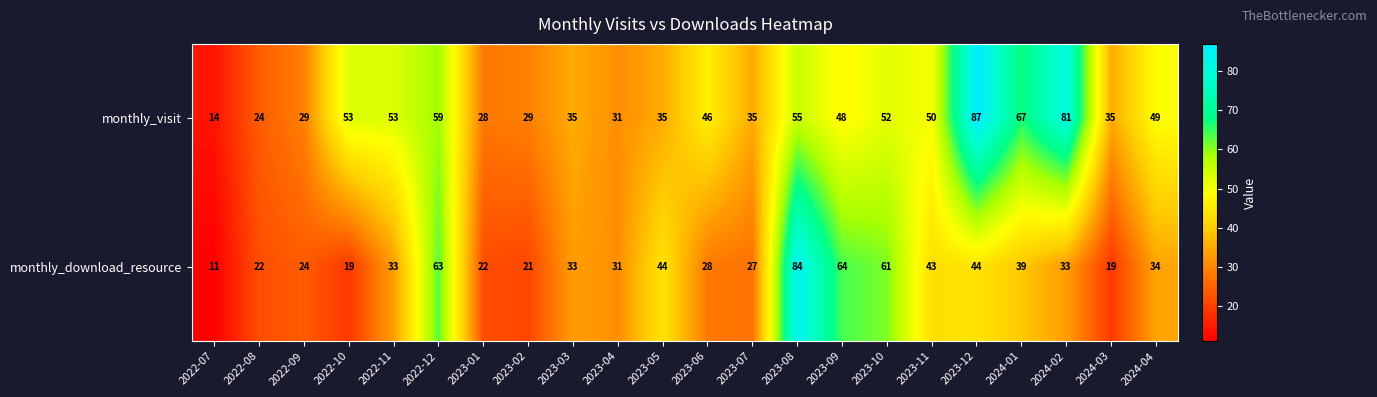

Is it true that monthly_visit equals 33 at 2022-10?

False